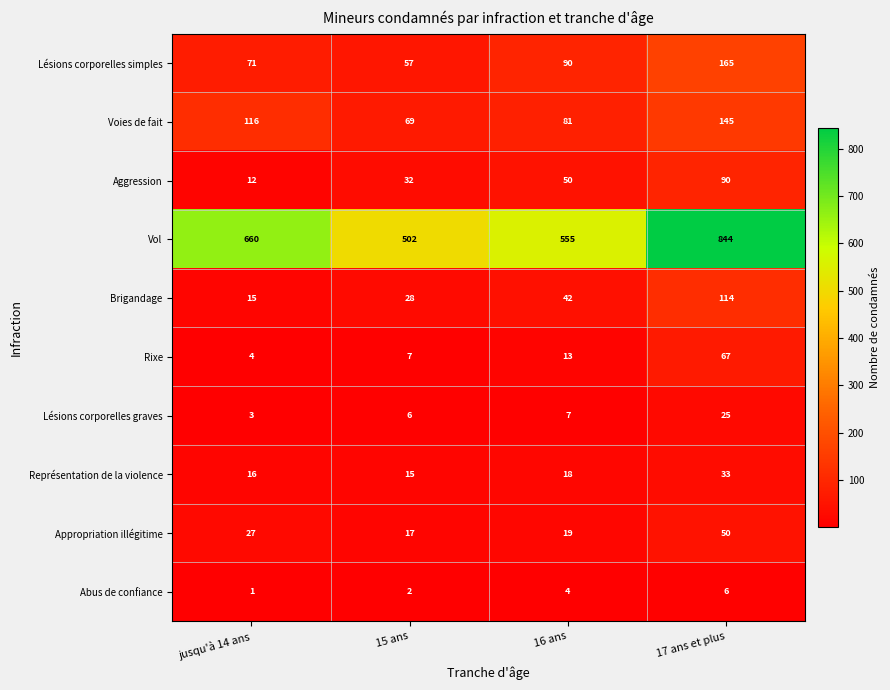

Which series changed the most between 15 ans and 16 ans?

Vol